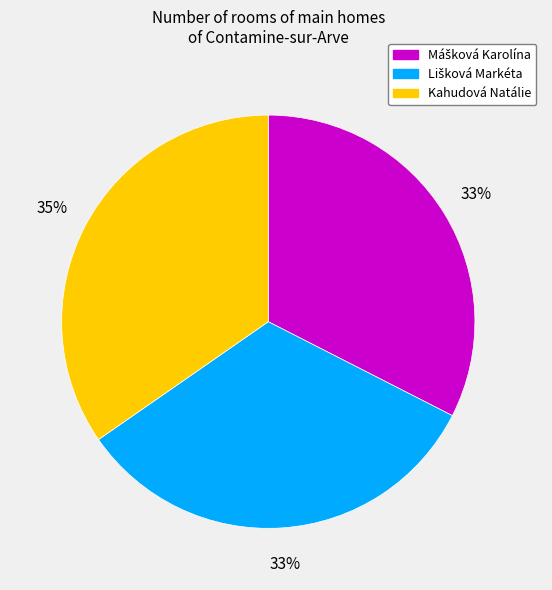

To the nearest percent, what percentage of the pie is Kahudová Natálie?

35%